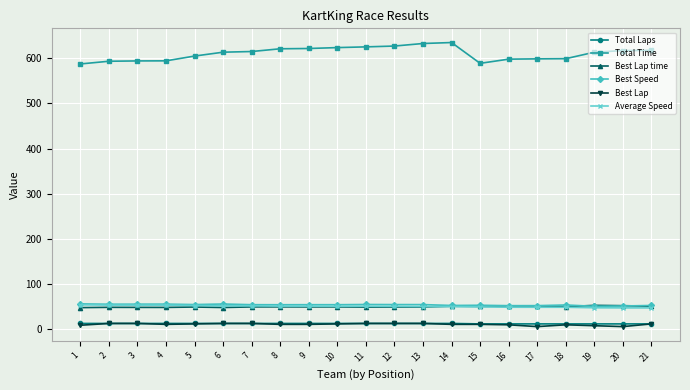

What is the maximum value shown in the chart?

635.1